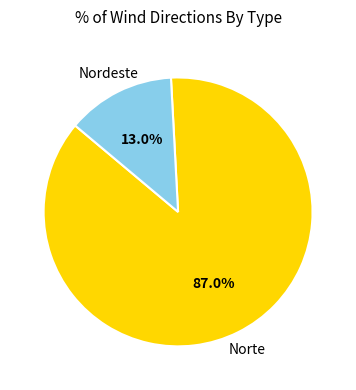

Is there a majority slice in this chart?

Yes